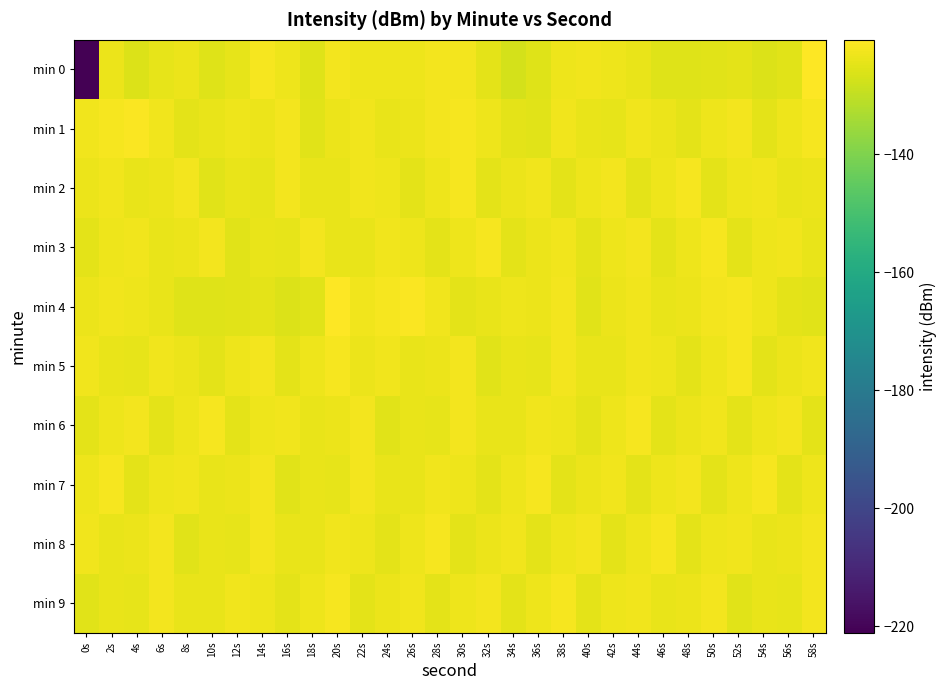

Which has a higher value, 12s or 8s?

8s